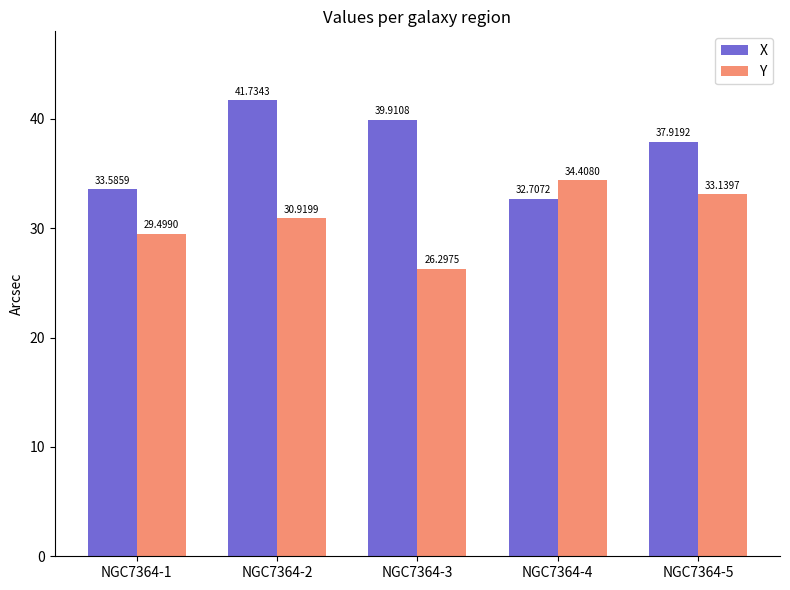

Between NGC7364-3 and NGC7364-5, which series saw the biggest shift?

Y